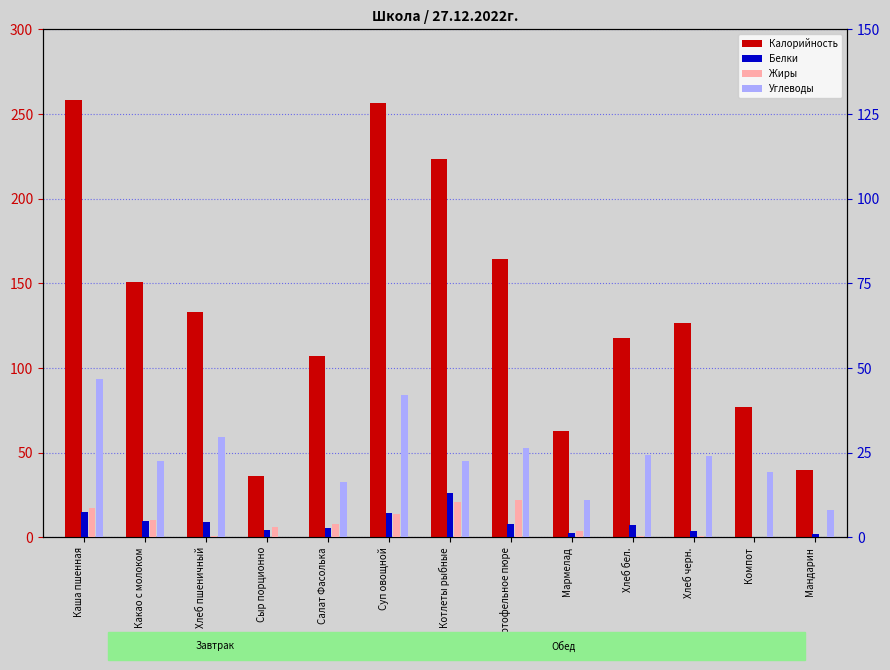

How many groups of bars are there?

13